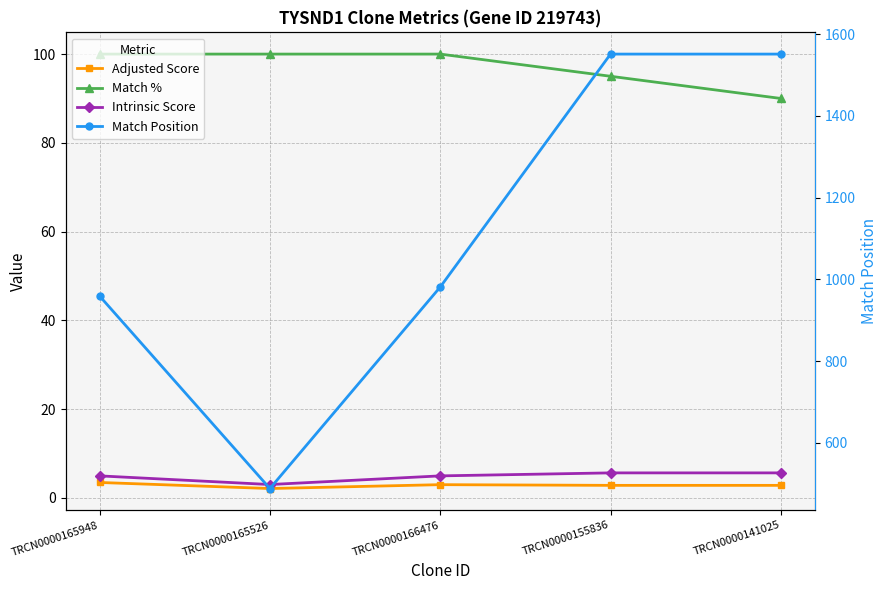

Reading right to left, list all the values displayed in this chart.

Adjusted Score: TRCN0000141025=2.8	TRCN0000155836=2.8	TRCN0000166476=3.0	TRCN0000165526=2.1	TRCN0000165948=3.5
Match %: TRCN0000141025=90.0	TRCN0000155836=95.0	TRCN0000166476=100.0	TRCN0000165526=100.0	TRCN0000165948=100.0
Intrinsic Score: TRCN0000141025=5.6	TRCN0000155836=5.6	TRCN0000166476=5.0	TRCN0000165526=3.0	TRCN0000165948=5.0
Match Position: TRCN0000141025=1551.0	TRCN0000155836=1551.0	TRCN0000166476=981.0	TRCN0000165526=488.0	TRCN0000165948=959.0